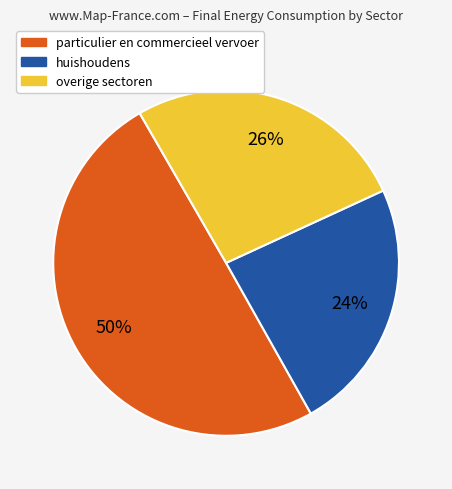

To the nearest percent, what is the average slice percentage?

33%